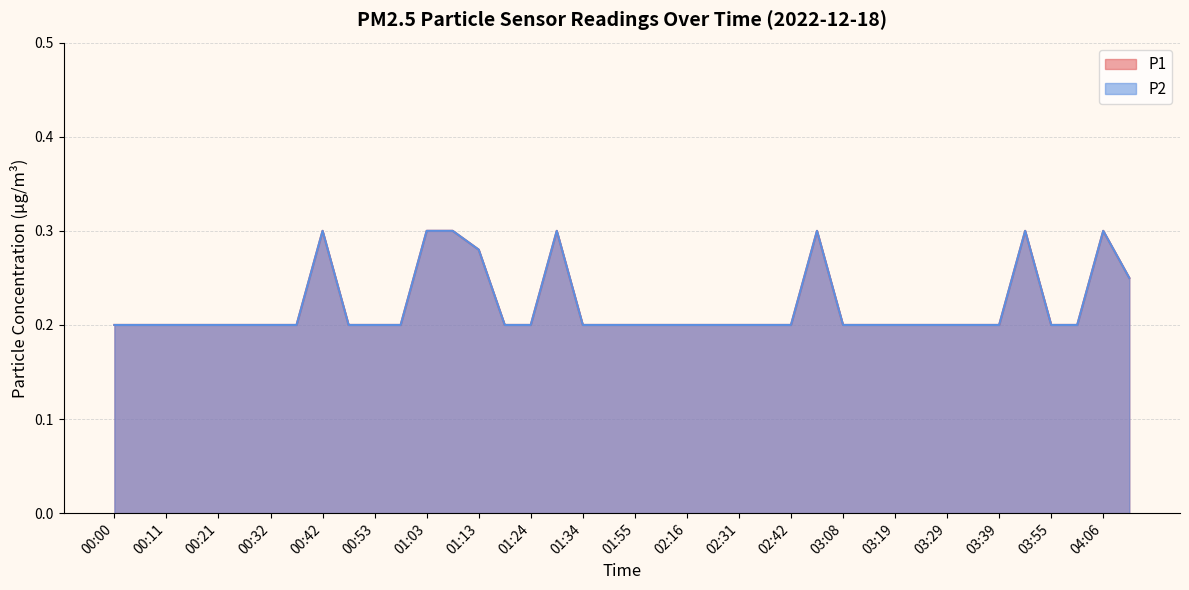

At which category does P1 reach its first local peak?

00:42